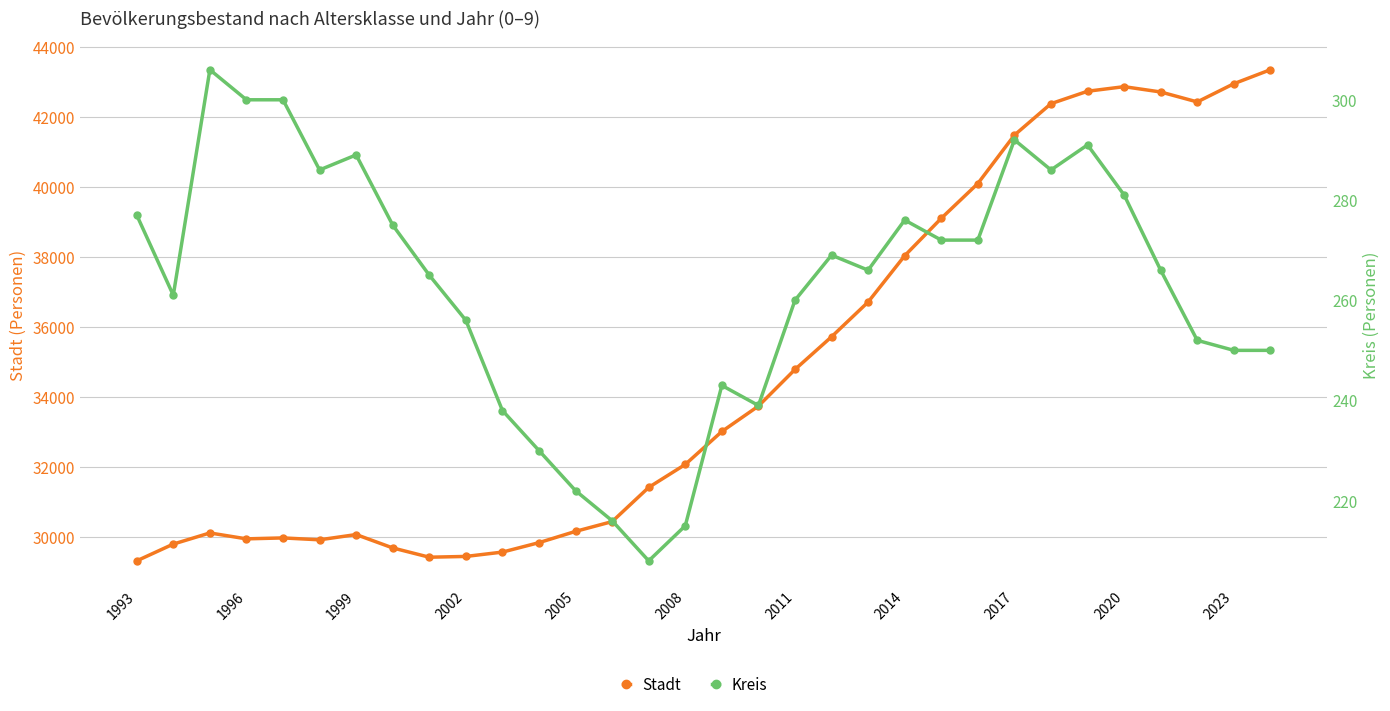

What is the average value of the Stadt series?

34792